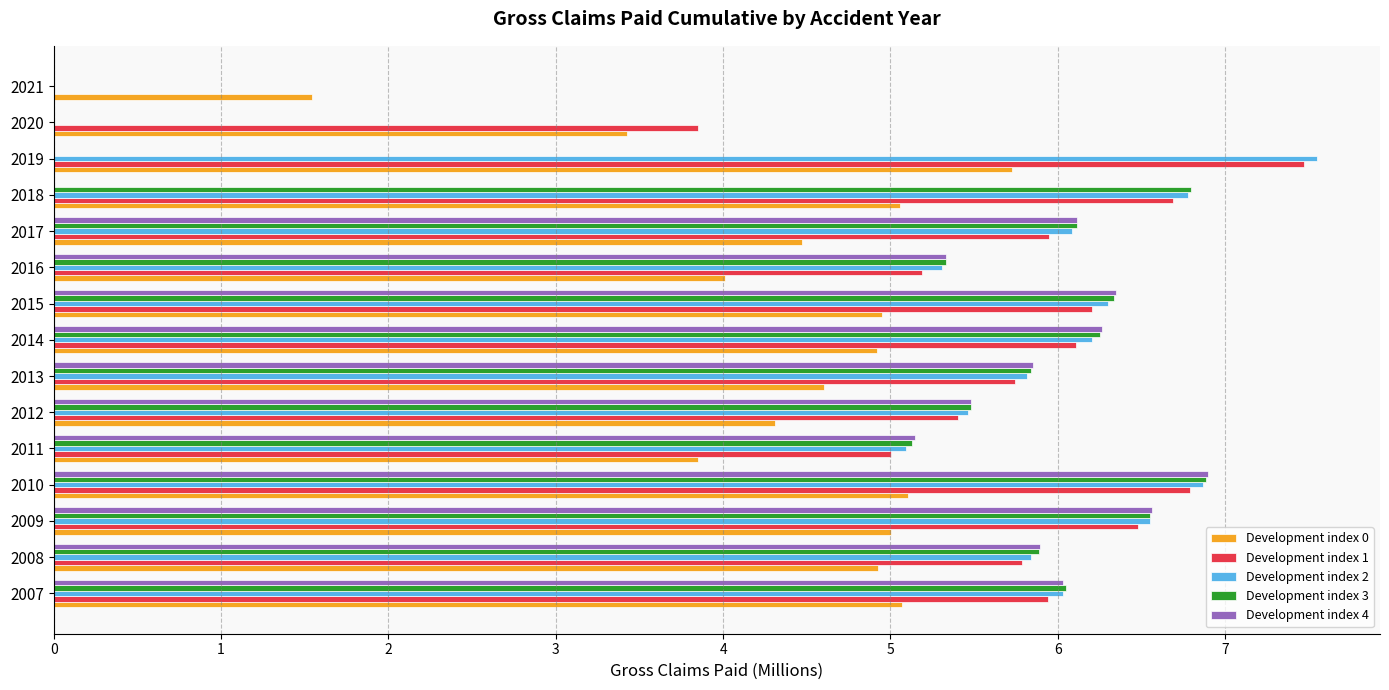

Is it true that Development index 1 equals 2.5 at 2011?

False